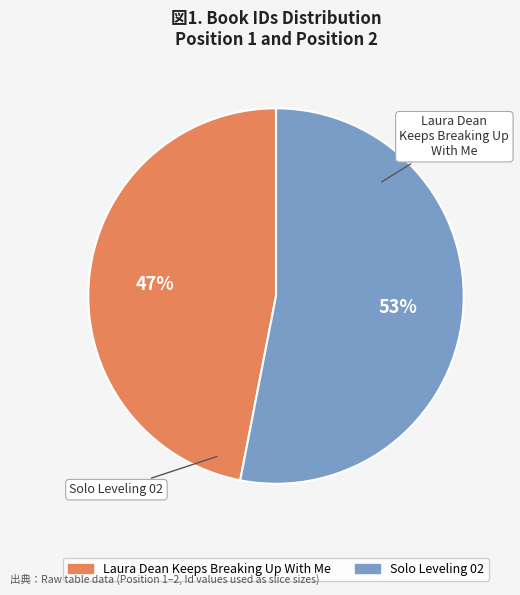

The Laura Dean Keeps Breaking Up With Me slice represents 47% of the pie. True or false?

True